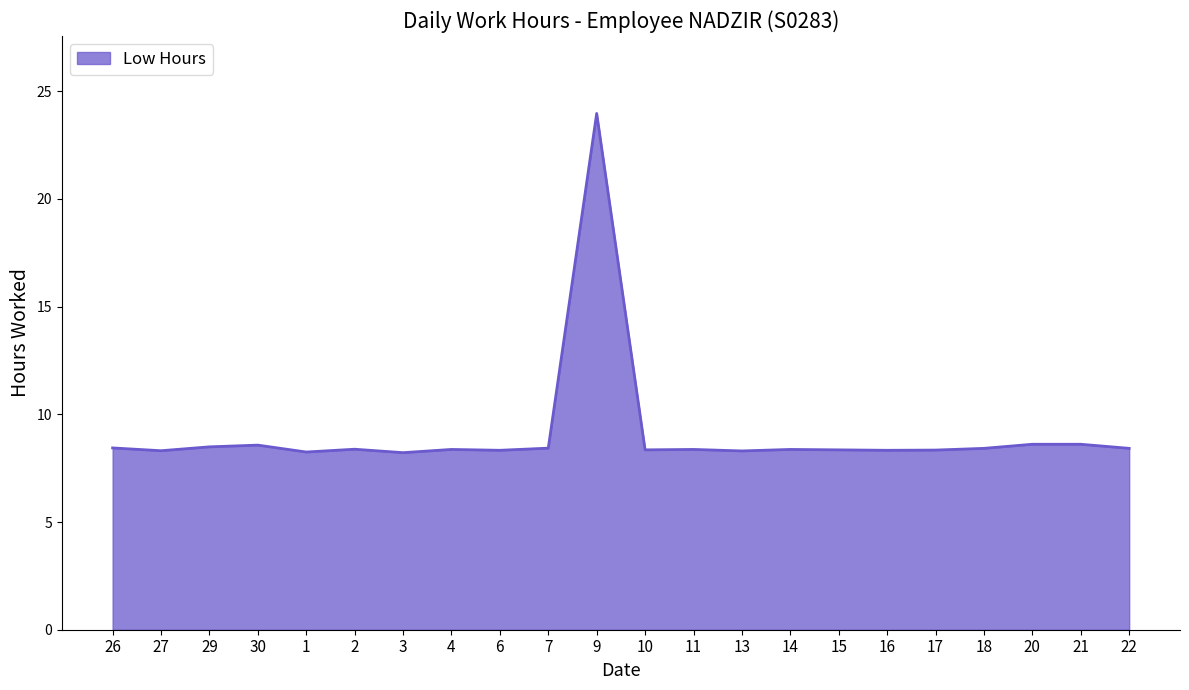

True or false: the data shows 8.3 at 15.

True